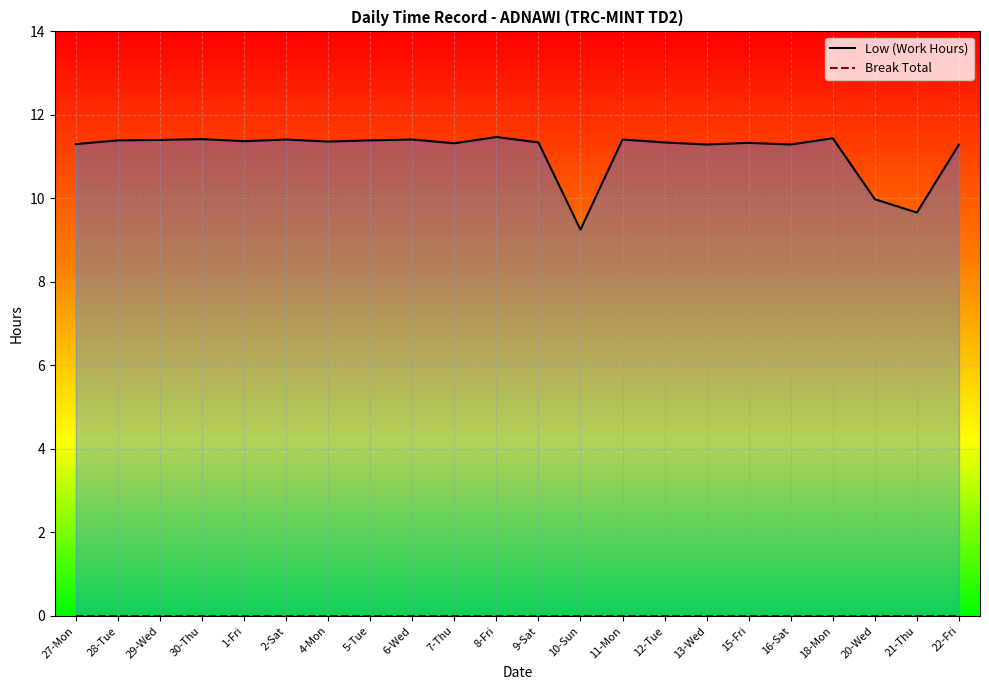

How many lines are shown in the chart?

2